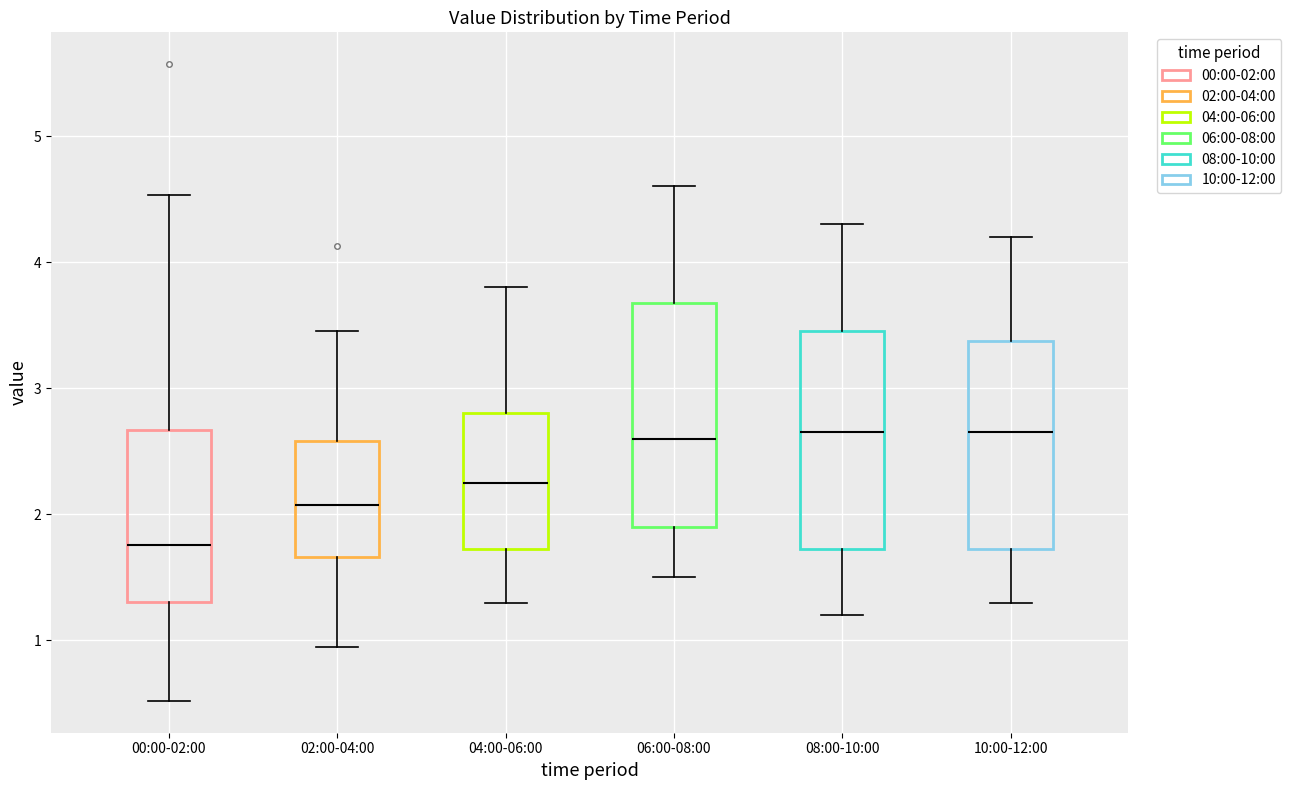

Reading left to right, read every box against the y-axis: the position of its median line, the range the box covers, and the ends of its whiskers. The values are not printed on the chart, so give them approximately, as read against the axis.

00:00-02:00: median 1.8, box 1.3 to 2.7, whiskers 0.5 to 4.5
02:00-04:00: median 2.1, box 1.7 to 2.6, whiskers 1.0 to 3.5
04:00-06:00: median 2.3, box 1.7 to 2.8, whiskers 1.3 to 3.8
06:00-08:00: median 2.6, box 1.9 to 3.7, whiskers 1.5 to 4.6
08:00-10:00: median 2.7, box 1.7 to 3.5, whiskers 1.2 to 4.3
10:00-12:00: median 2.7, box 1.7 to 3.4, whiskers 1.3 to 4.2